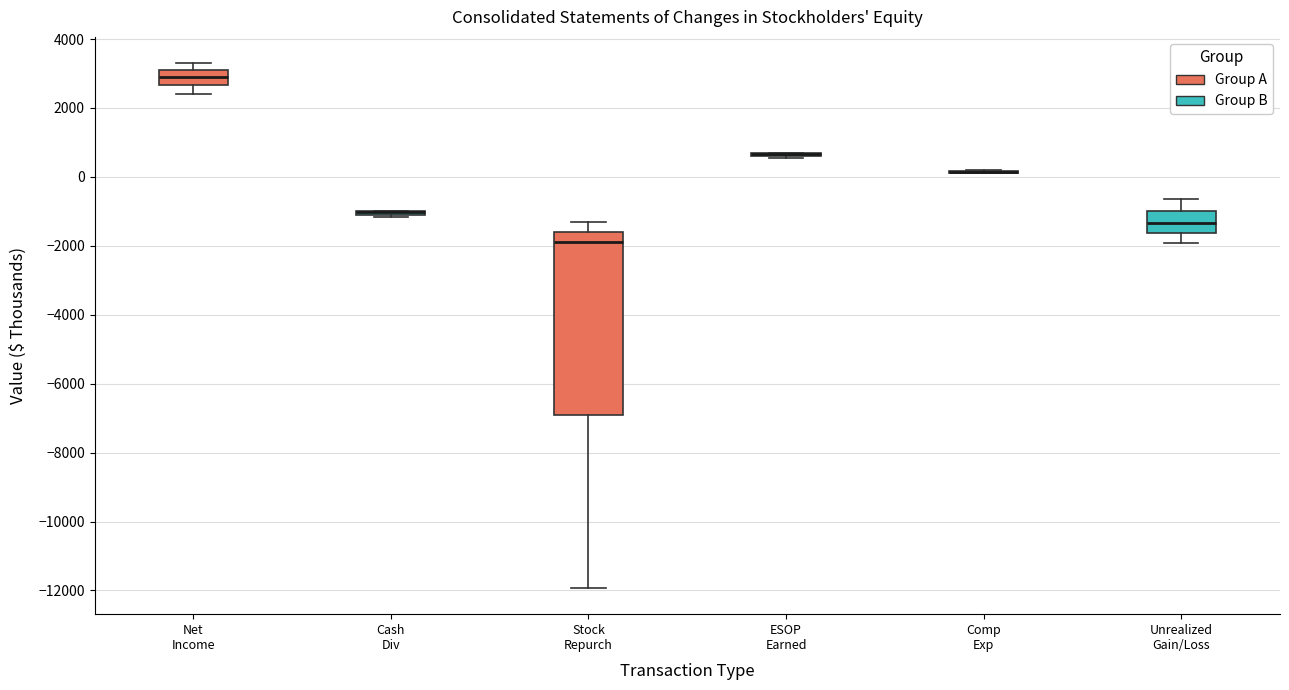

Which box is the tallest, from its lower edge to its upper edge?

Stock Repurch